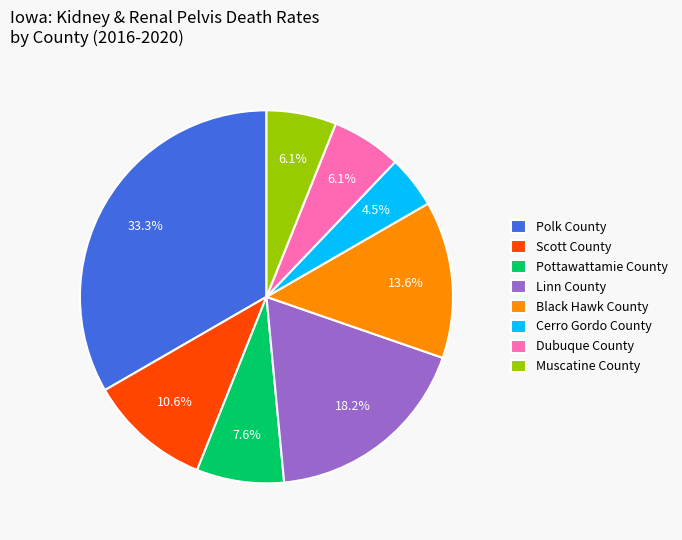

Which has a higher value, Scott County or Linn County?

Linn County